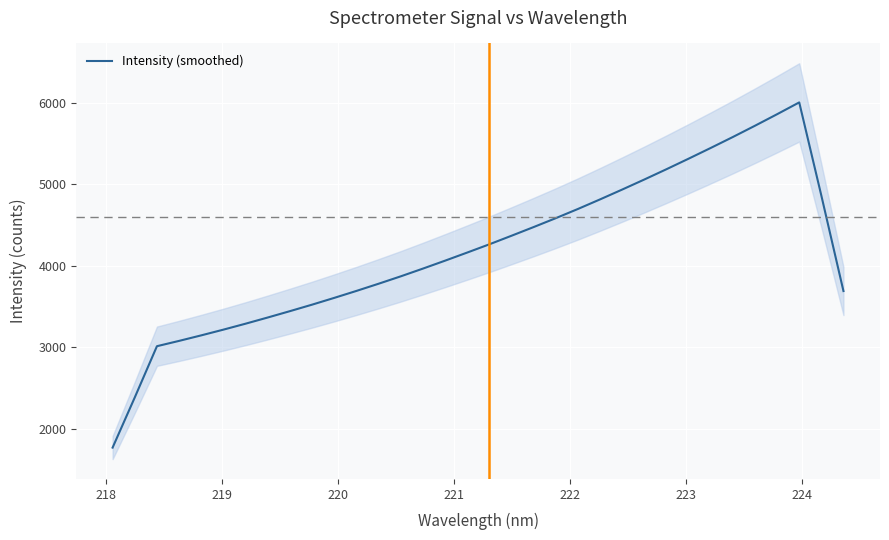

How many values are below 4160?

17